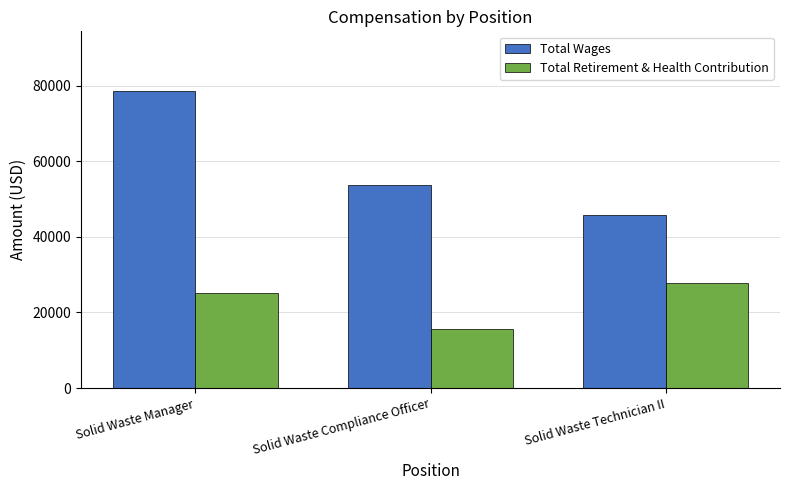

What is the total value across all series at Solid Waste Technician II?

73369.2